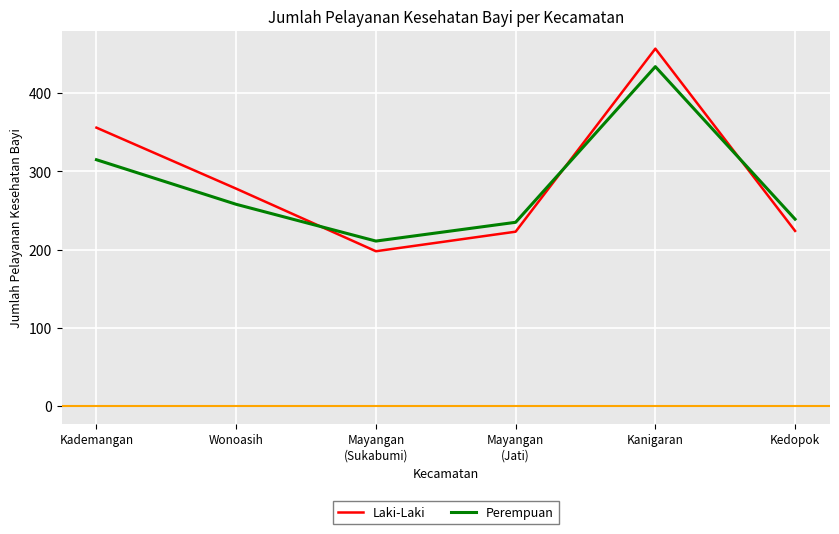

At which label is Laki-Laki closest to 327?

Kademangan